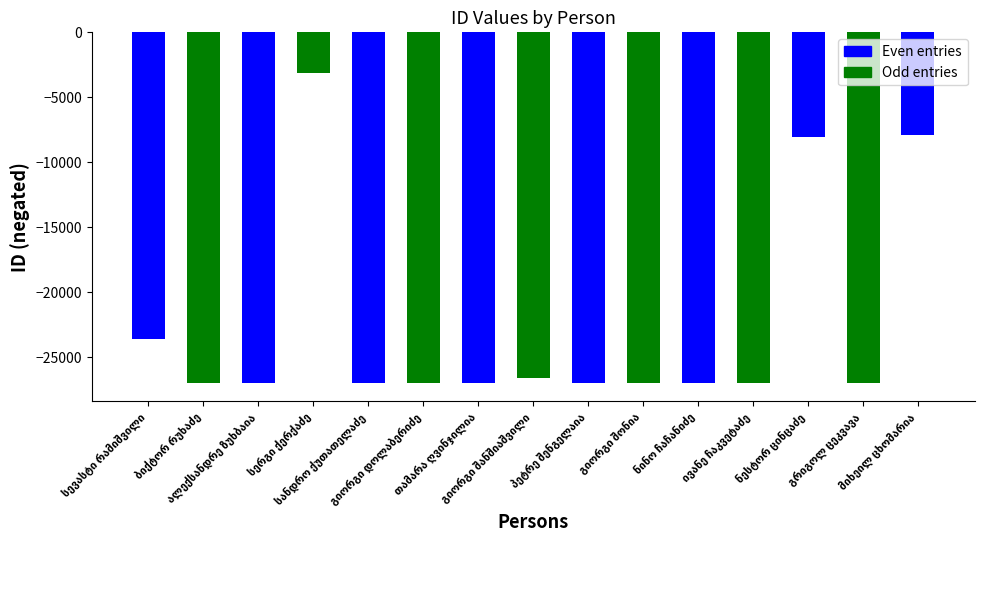

Is it true that the value at 26 is 39346?

False